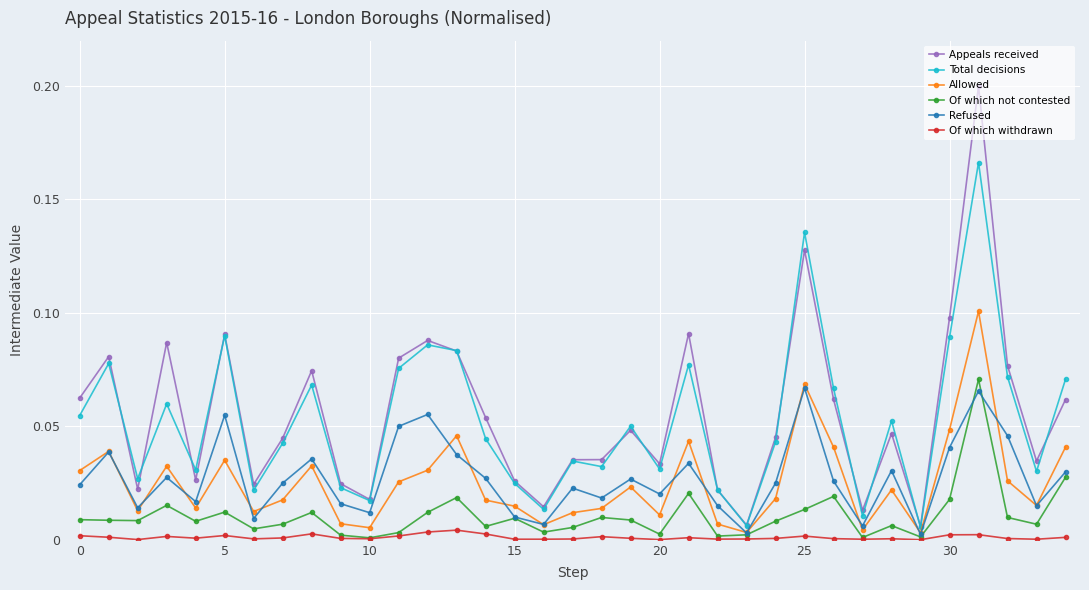

Which series has the widest spread of values?

Appeals received